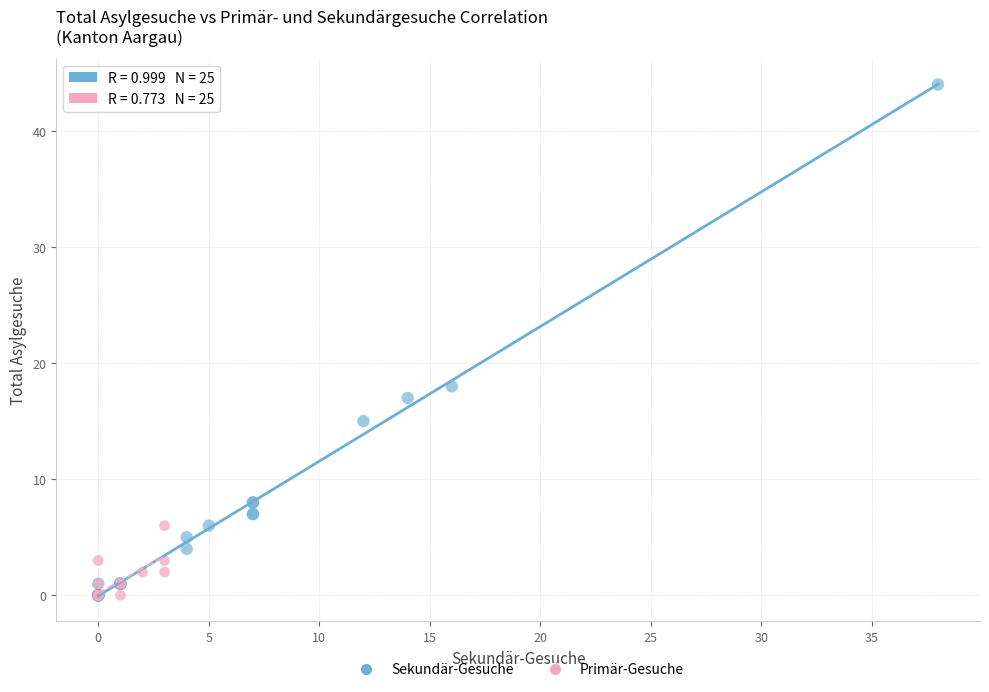

Which series has the widest spread of Y values?

Sekundär-Gesuche